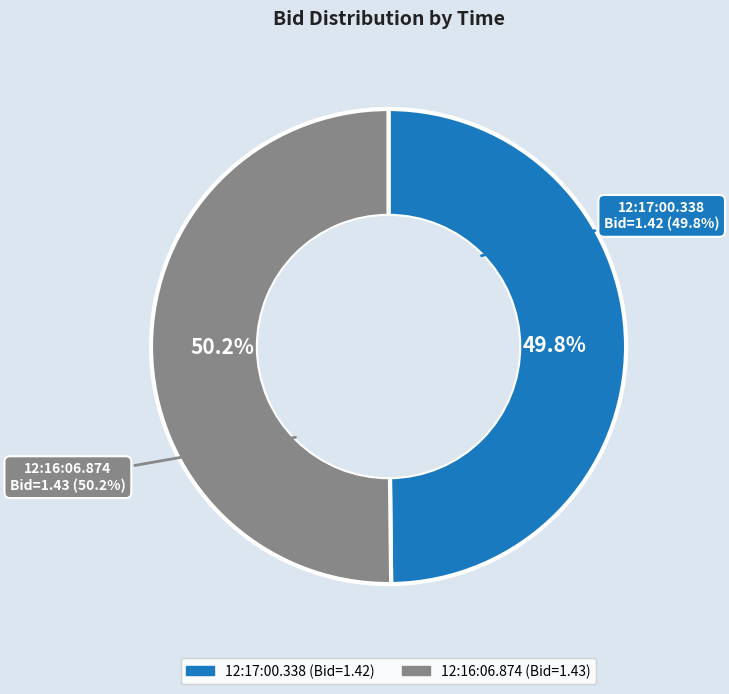

What is the majority slice?

12:16:06.874